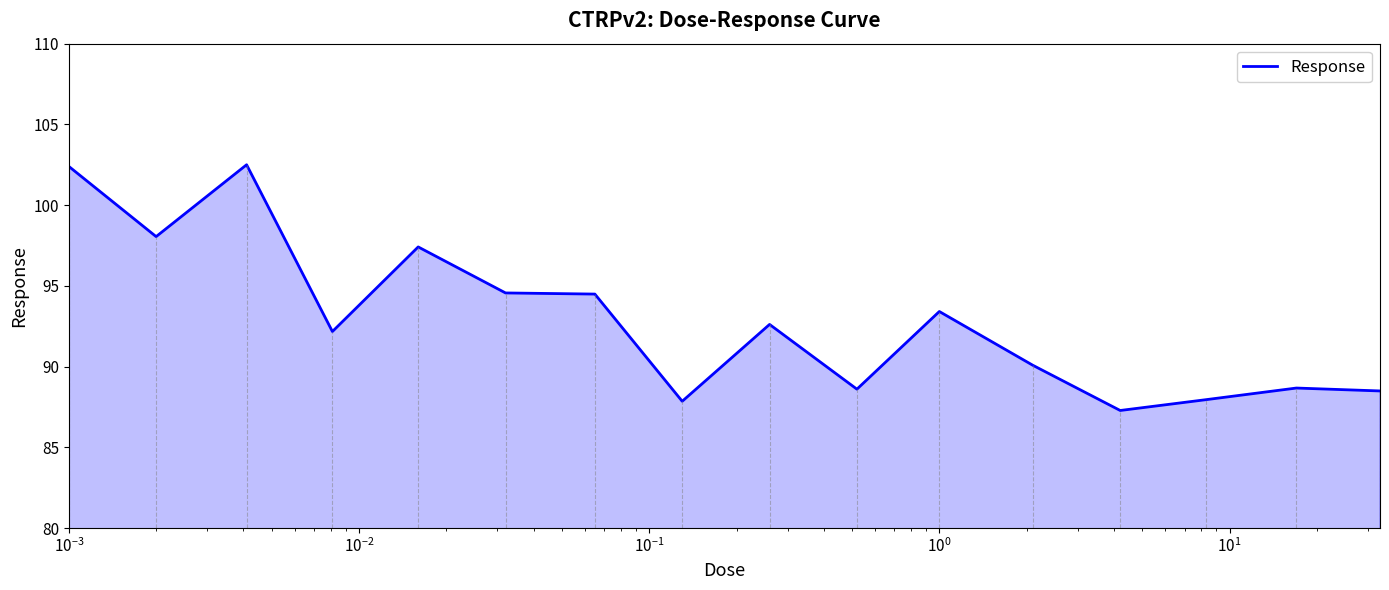

What is the minimum value shown in the chart?

87.3